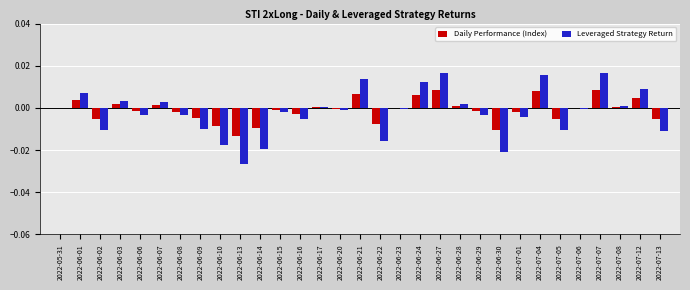

Is the value of Daily Performance (Index) at 2022-06-02 greater than the value of Leveraged Strategy Return at 2022-07-06?

No